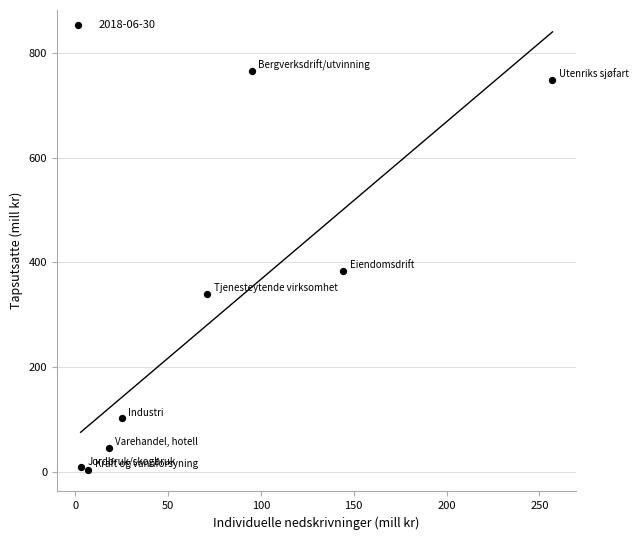

What is the range of Y values (max minus min)?

762